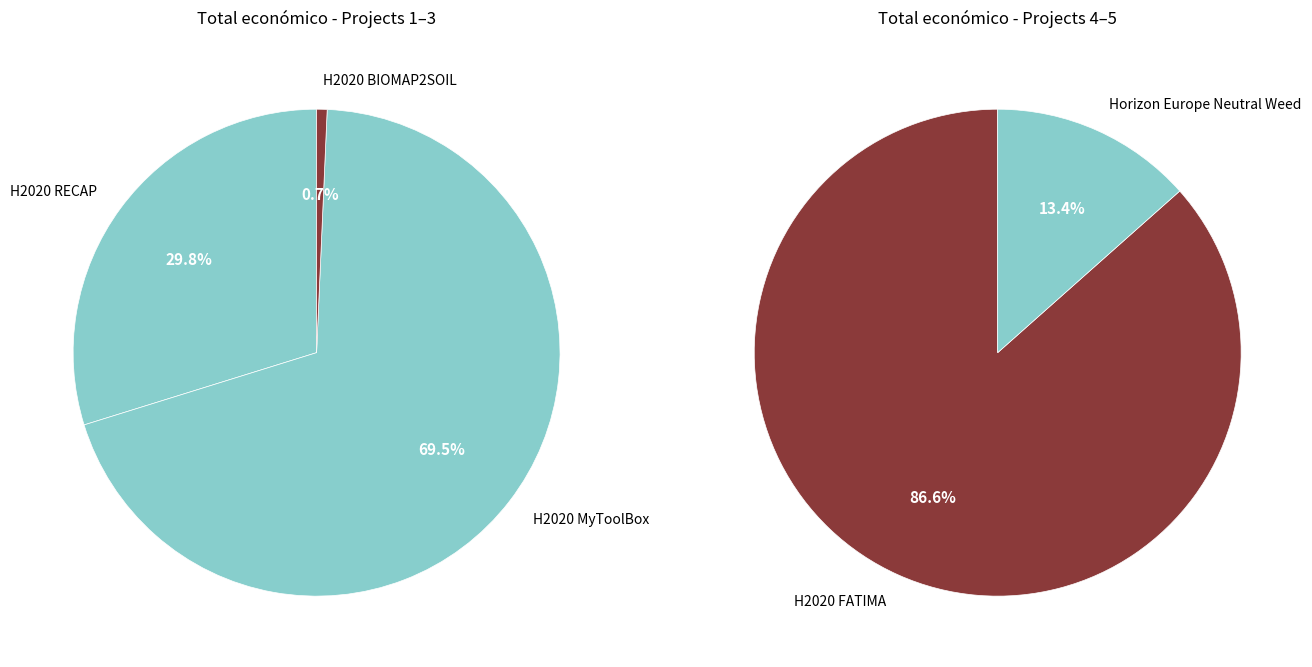

Rank the categories by value from highest to lowest.

H2020 FATIMA, H2020 MyToolBox, H2020 RECAP, Horizon Europe Neutral Weed, H2020 BIOMAP2SOIL